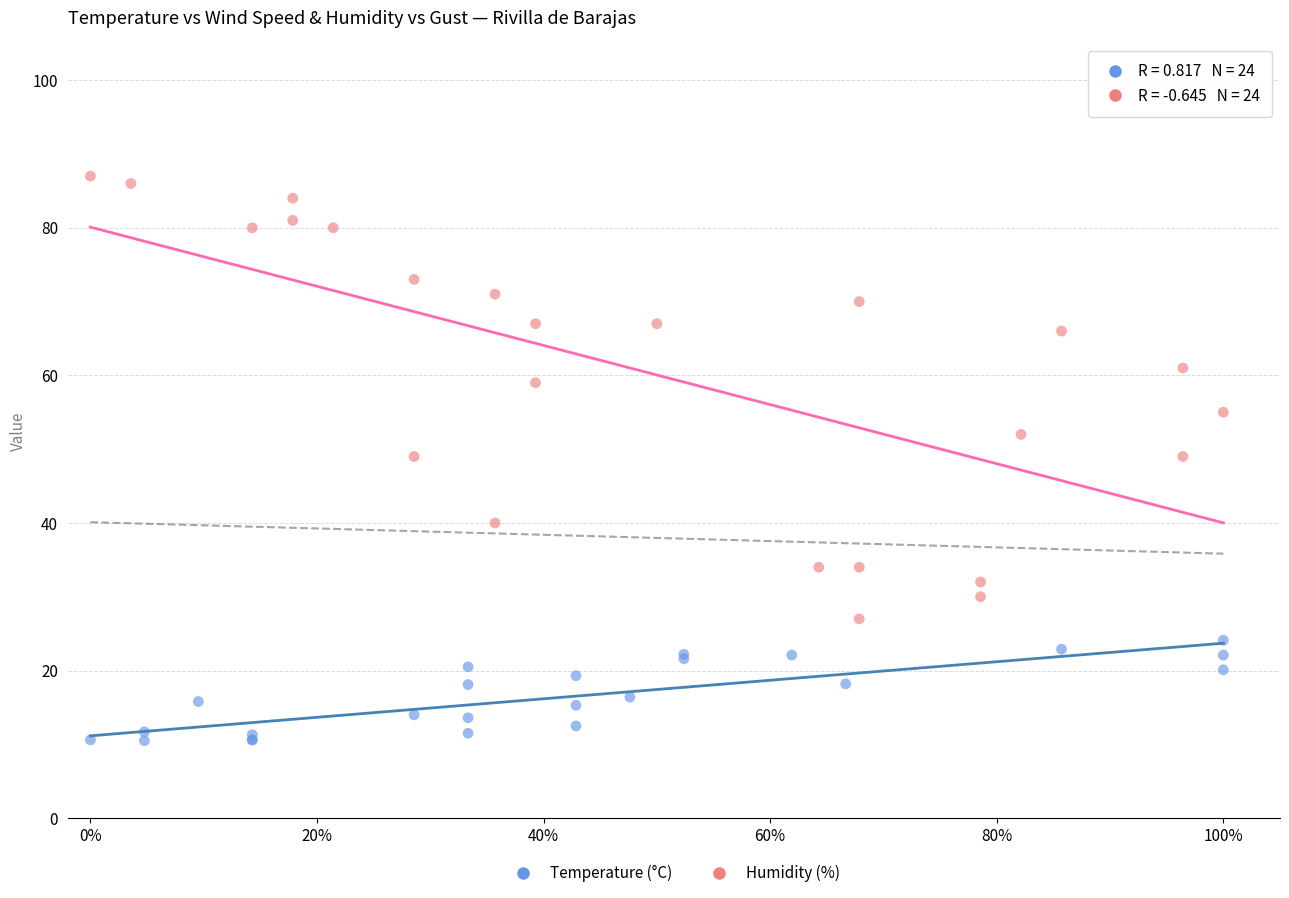

Which series contains the lowest Y value?

Temperature (°C)